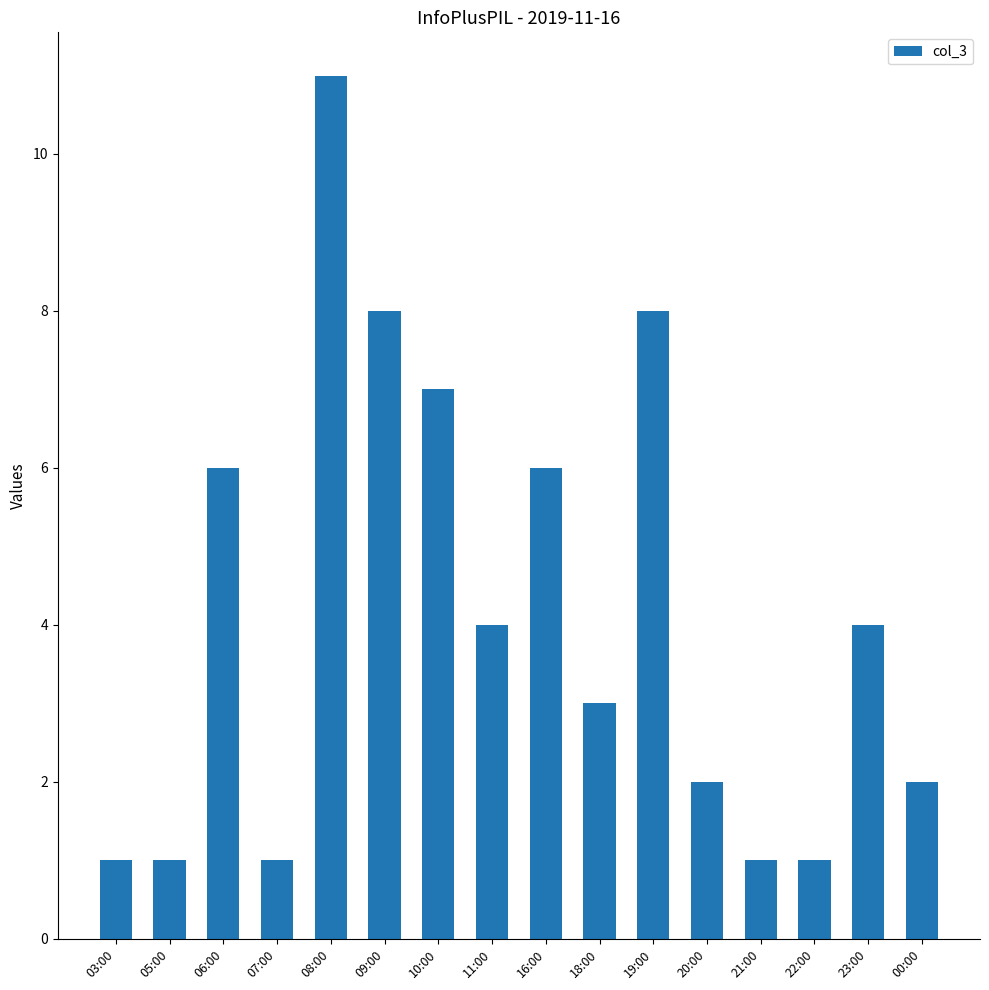

At which category does the chart reach its peak across all series?

08:00